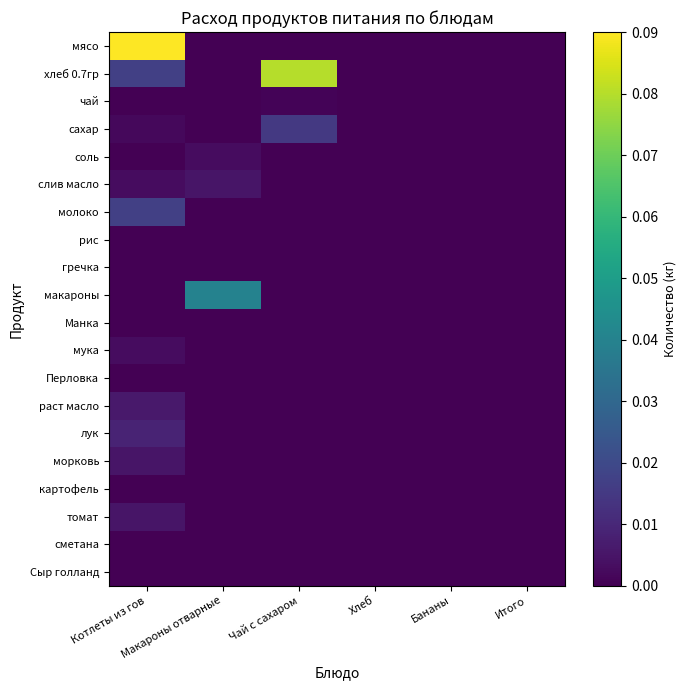

Which series changed the most between Чай с сахаром and Бананы?

хлеб 0.7гр